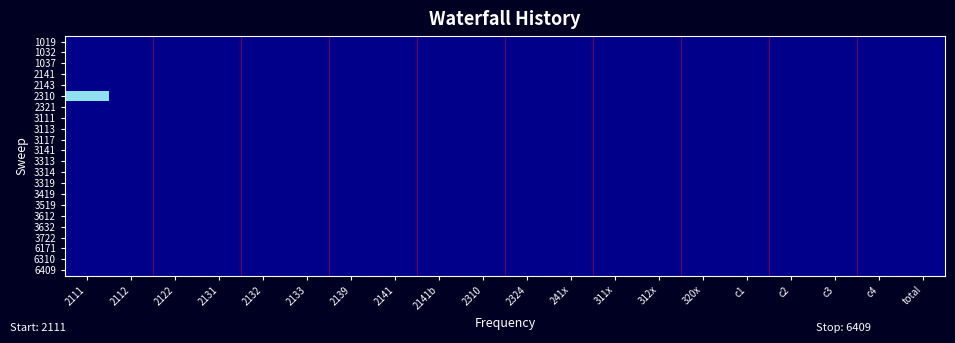

Reading left to right, what are all the values shown in this chart?

1019: 2111=0	2112=0	2122=0	2131=0	2132=0	2133=0	2139=0	2141=0	2141b=0	2310=0	2324=0	241x=0	311x=0	312x=0	320x=0	c1=0	c2=0	c3=0	c4=0	total=0
1032: 2111=0	2112=0	2122=0	2131=0	2132=0	2133=0	2139=0	2141=0	2141b=0	2310=0	2324=0	241x=0	311x=0	312x=0	320x=0	c1=0	c2=0	c3=0	c4=0	total=0
1037: 2111=0	2112=0	2122=0	2131=0	2132=0	2133=0	2139=0	2141=0	2141b=0	2310=0	2324=0	241x=0	311x=0	312x=0	320x=0	c1=0	c2=0	c3=0	c4=0	total=0
2141: 2111=0	2112=0	2122=0	2131=0	2132=0	2133=0	2139=0	2141=0	2141b=0	2310=0	2324=0	241x=0	311x=0	312x=0	320x=0	c1=0	c2=0	c3=0	c4=0	total=0
2143: 2111=0	2112=0	2122=0	2131=0	2132=0	2133=0	2139=0	2141=0	2141b=0	2310=0	2324=0	241x=0	311x=0	312x=0	320x=0	c1=0	c2=0	c3=0	c4=0	total=0
2310: 2111=449	2112=0	2122=0	2131=0	2132=0	2133=0	2139=0	2141=0	2141b=0	2310=0	2324=0	241x=0	311x=0	312x=0	320x=0	c1=0	c2=0	c3=0	c4=0	total=0
2321: 2111=0	2112=0	2122=0	2131=0	2132=0	2133=0	2139=0	2141=0	2141b=0	2310=0	2324=0	241x=0	311x=0	312x=0	320x=0	c1=0	c2=0	c3=0	c4=0	total=0
3111: 2111=0	2112=0	2122=0	2131=0	2132=0	2133=0	2139=0	2141=0	2141b=0	2310=0	2324=0	241x=0	311x=0	312x=0	320x=0	c1=0	c2=0	c3=0	c4=0	total=0
3113: 2111=0	2112=0	2122=0	2131=0	2132=0	2133=0	2139=0	2141=0	2141b=0	2310=0	2324=0	241x=0	311x=0	312x=0	320x=0	c1=0	c2=0	c3=0	c4=0	total=0
3117: 2111=0	2112=0	2122=0	2131=0	2132=0	2133=0	2139=0	2141=0	2141b=0	2310=0	2324=0	241x=0	311x=0	312x=0	320x=0	c1=0	c2=0	c3=0	c4=0	total=0
3141: 2111=0	2112=0	2122=0	2131=0	2132=0	2133=0	2139=0	2141=0	2141b=0	2310=0	2324=0	241x=0	311x=0	312x=0	320x=0	c1=0	c2=0	c3=0	c4=0	total=0
3313: 2111=0	2112=0	2122=0	2131=0	2132=0	2133=0	2139=0	2141=0	2141b=0	2310=0	2324=0	241x=0	311x=0	312x=0	320x=0	c1=0	c2=0	c3=0	c4=0	total=0
3314: 2111=0	2112=0	2122=0	2131=0	2132=0	2133=0	2139=0	2141=0	2141b=0	2310=0	2324=0	241x=0	311x=0	312x=0	320x=0	c1=0	c2=0	c3=0	c4=0	total=0
3319: 2111=0	2112=0	2122=0	2131=0	2132=0	2133=0	2139=0	2141=0	2141b=0	2310=0	2324=0	241x=0	311x=0	312x=0	320x=0	c1=0	c2=0	c3=0	c4=0	total=0
3419: 2111=0	2112=0	2122=0	2131=0	2132=0	2133=0	2139=0	2141=0	2141b=0	2310=0	2324=0	241x=0	311x=0	312x=0	320x=0	c1=0	c2=0	c3=0	c4=0	total=0
3519: 2111=0	2112=0	2122=0	2131=0	2132=0	2133=0	2139=0	2141=0	2141b=0	2310=0	2324=0	241x=0	311x=0	312x=0	320x=0	c1=0	c2=0	c3=0	c4=0	total=0
3612: 2111=0	2112=0	2122=0	2131=0	2132=0	2133=0	2139=0	2141=0	2141b=0	2310=0	2324=0	241x=0	311x=0	312x=0	320x=0	c1=0	c2=0	c3=0	c4=0	total=0
3632: 2111=0	2112=0	2122=0	2131=0	2132=0	2133=0	2139=0	2141=0	2141b=0	2310=0	2324=0	241x=0	311x=0	312x=0	320x=0	c1=0	c2=0	c3=0	c4=0	total=0
3722: 2111=0	2112=0	2122=0	2131=0	2132=0	2133=0	2139=0	2141=0	2141b=0	2310=0	2324=0	241x=0	311x=0	312x=0	320x=0	c1=0	c2=0	c3=0	c4=0	total=0
6171: 2111=0	2112=0	2122=0	2131=0	2132=0	2133=0	2139=0	2141=0	2141b=0	2310=0	2324=0	241x=0	311x=0	312x=0	320x=0	c1=0	c2=0	c3=0	c4=0	total=0
6310: 2111=0	2112=0	2122=0	2131=0	2132=0	2133=0	2139=0	2141=0	2141b=1	2310=0	2324=0	241x=0	311x=0	312x=0	320x=0	c1=0	c2=0	c3=0	c4=0	total=0
6409: 2111=0	2112=0	2122=0	2131=0	2132=0	2133=0	2139=0	2141=0	2141b=0	2310=0	2324=0	241x=0	311x=0	312x=0	320x=0	c1=0	c2=0	c3=0	c4=0	total=0